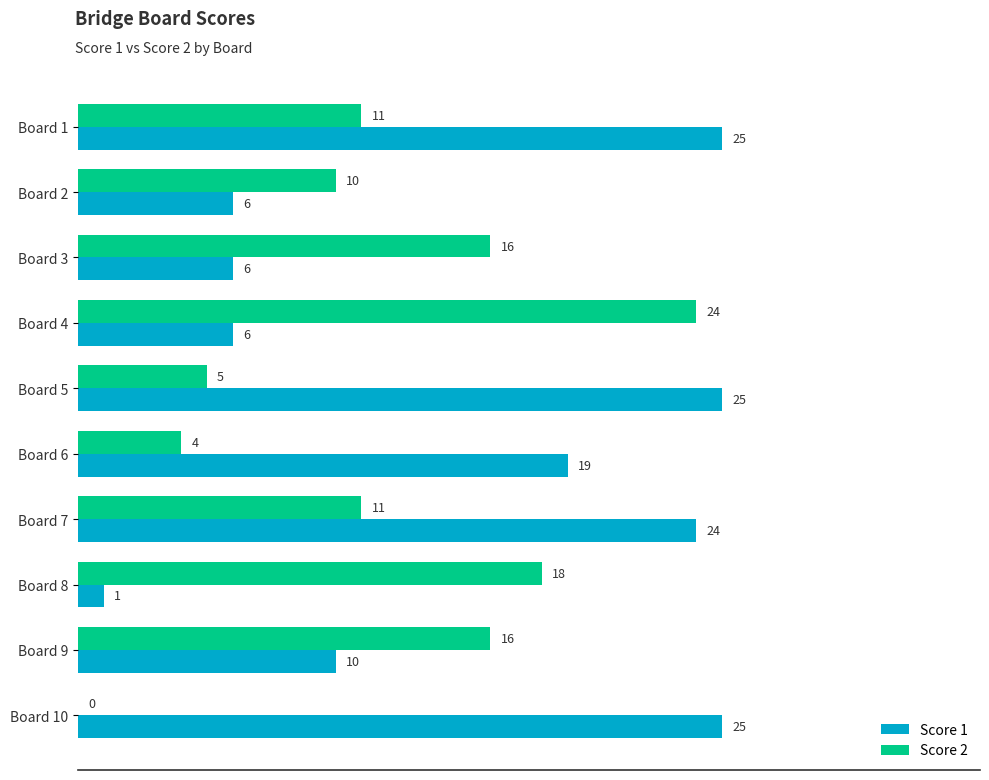

Which series changed the most between Board 1 and Board 2?

Score 1